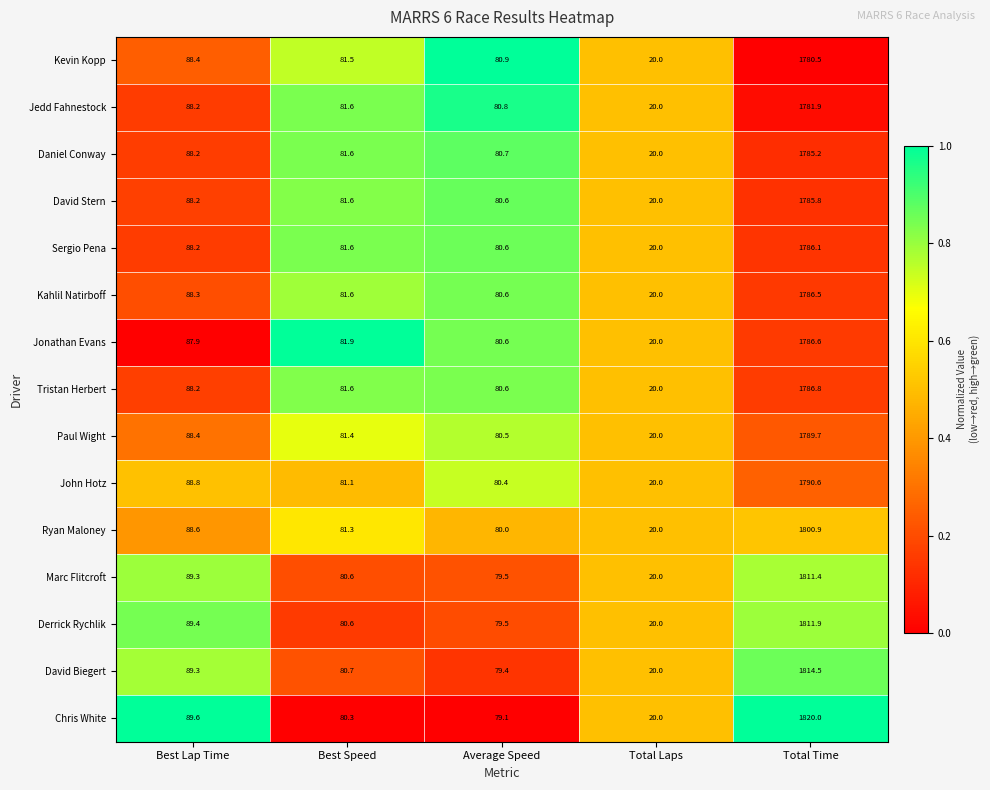

Read the Ryan Maloney value at Total Laps.

20.0